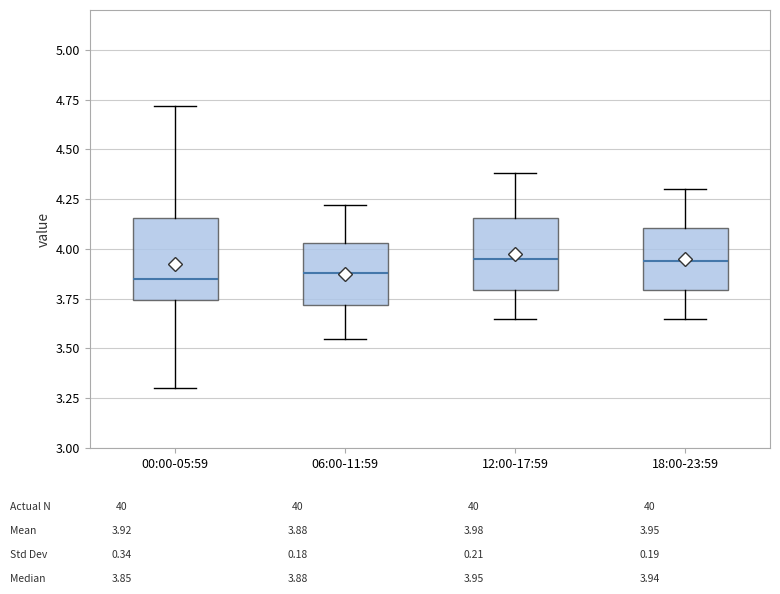

Reading left to right, read every box against the y-axis: the position of its median line, the range the box covers, and the ends of its whiskers. The values are not printed on the chart, so give them approximately, as read against the axis.

00:00-05:59: median 3.85, box 3.75 to 4.15, whiskers 3.30 to 4.70
06:00-11:59: median 3.90, box 3.70 to 4.05, whiskers 3.55 to 4.20
12:00-17:59: median 3.95, box 3.80 to 4.15, whiskers 3.65 to 4.40
18:00-23:59: median 3.95, box 3.80 to 4.10, whiskers 3.65 to 4.30